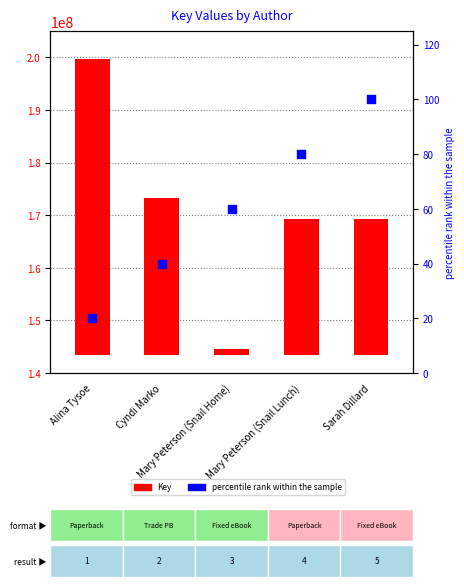

What is the total value across all series at Sarah Dillard?

25714435